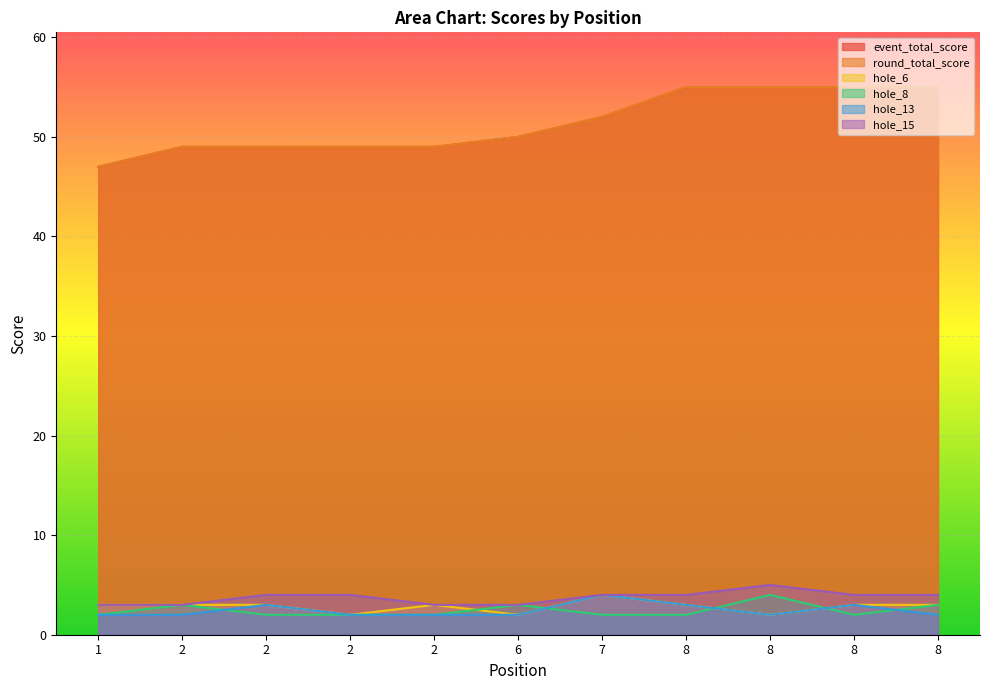

At 7, list the series in order from largest to smallest.

event_total_score, round_total_score, hole_6, hole_13, hole_15, hole_8